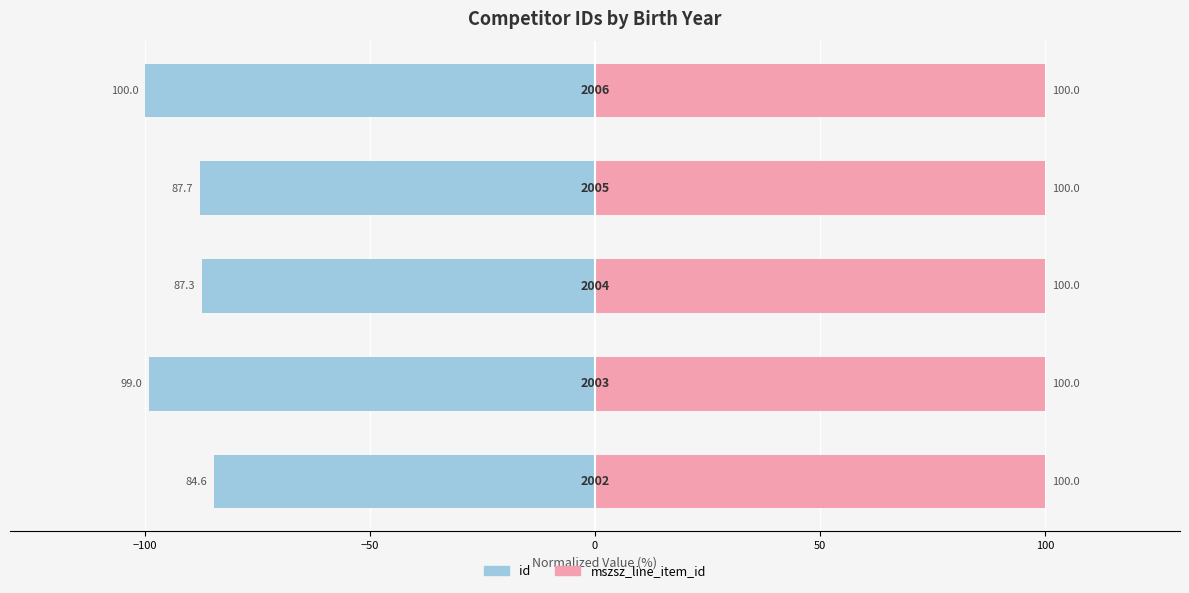

What is the approximate value of mszsz_line_item_id at −100?

100.0